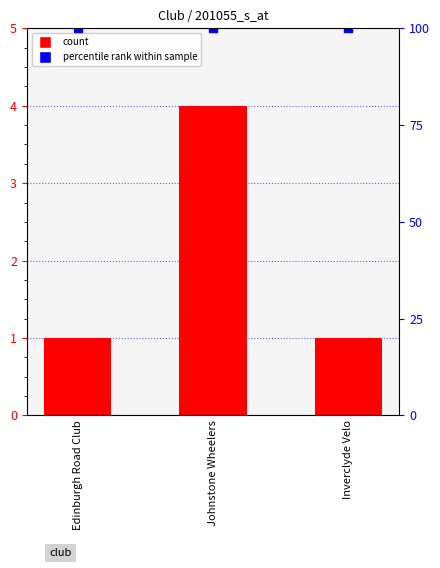

Are the bars grouped side by side (vs. stacked)?

No